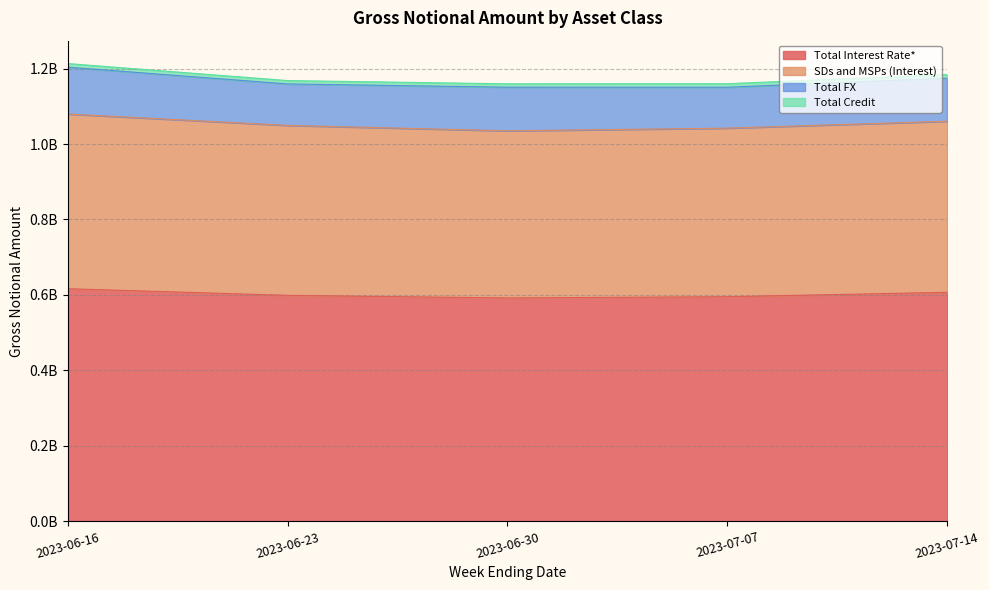

Does the chart display data point markers on the line(s)?

No